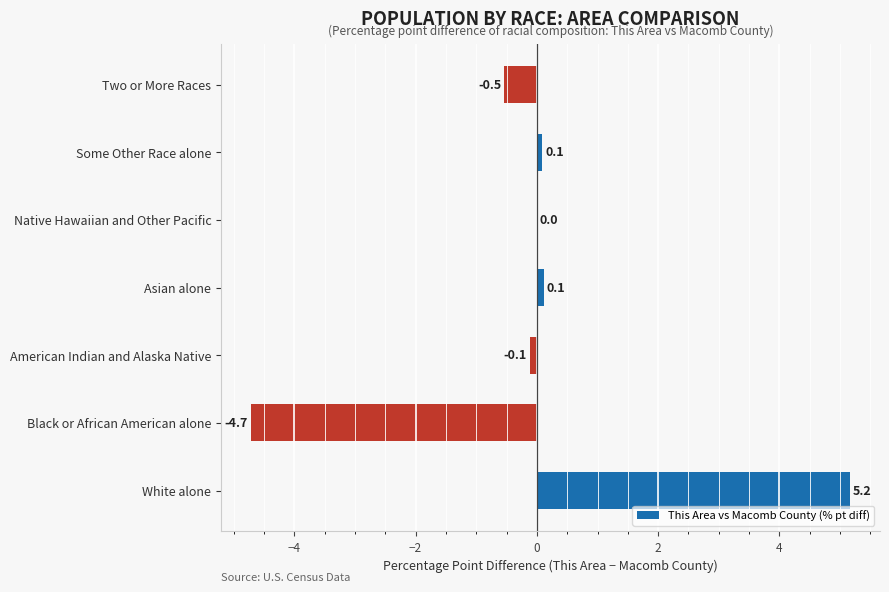

At which label is the value closest to 0?

Native Hawaiian and Other Pacific